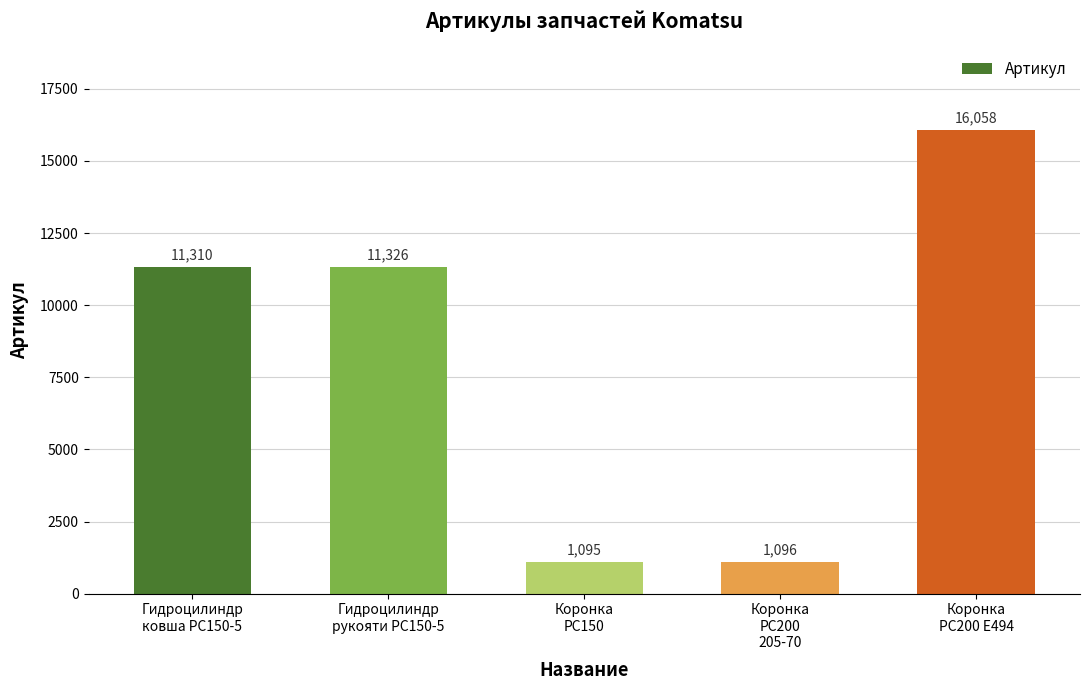

The value at Гидроцилиндр
ковша PC150-5 is 6633. True or false?

False